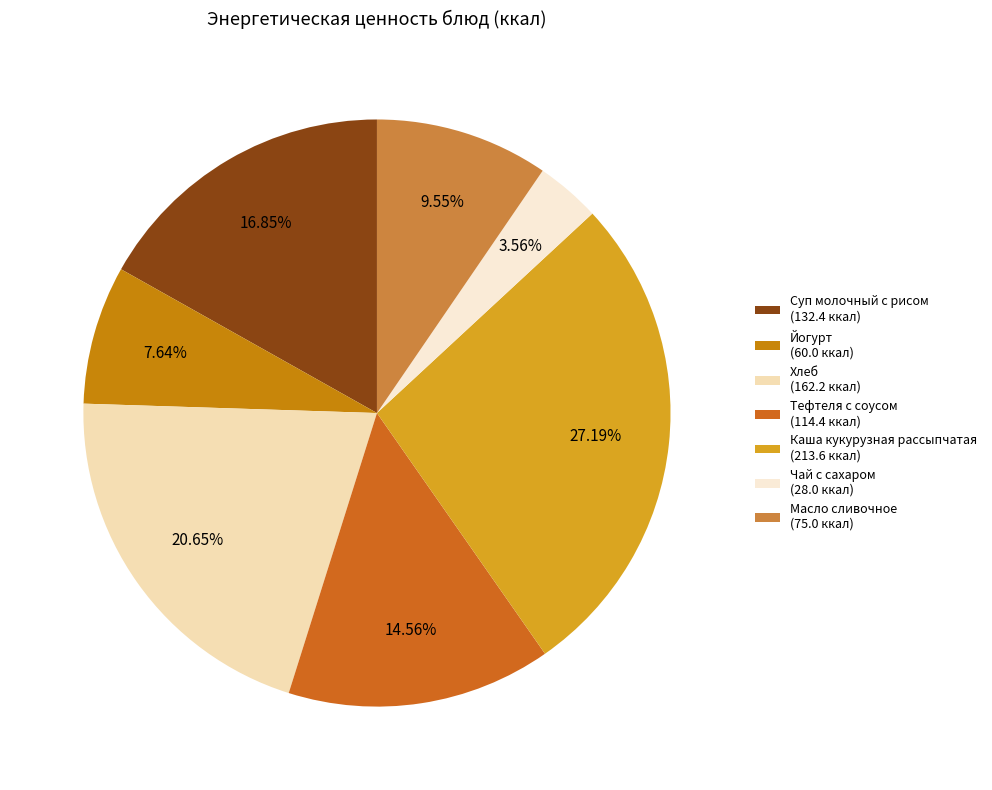

Is Каша кукурузная рассыпчатая the majority of the pie?

No